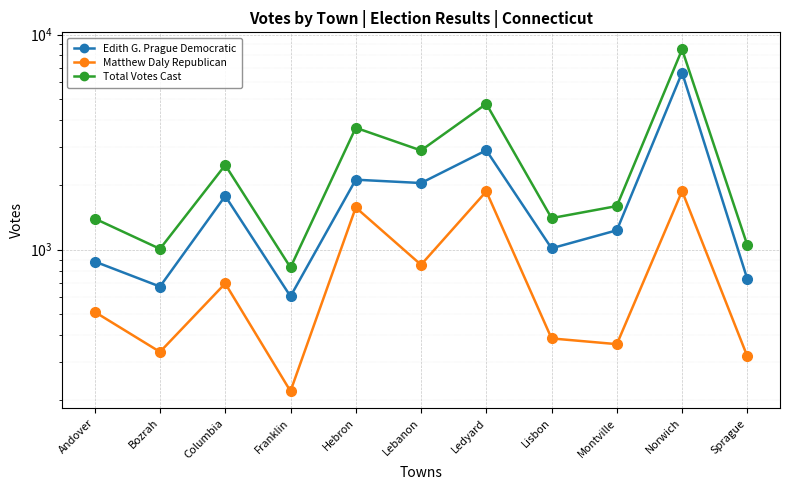

Where is Matthew Daly Republican nearest to the value 1046?

Lebanon